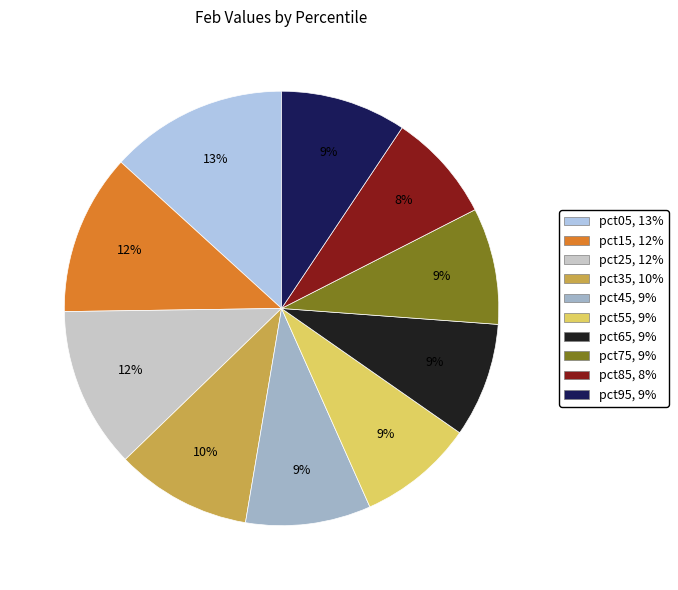

How many segments does this pie chart have?

10